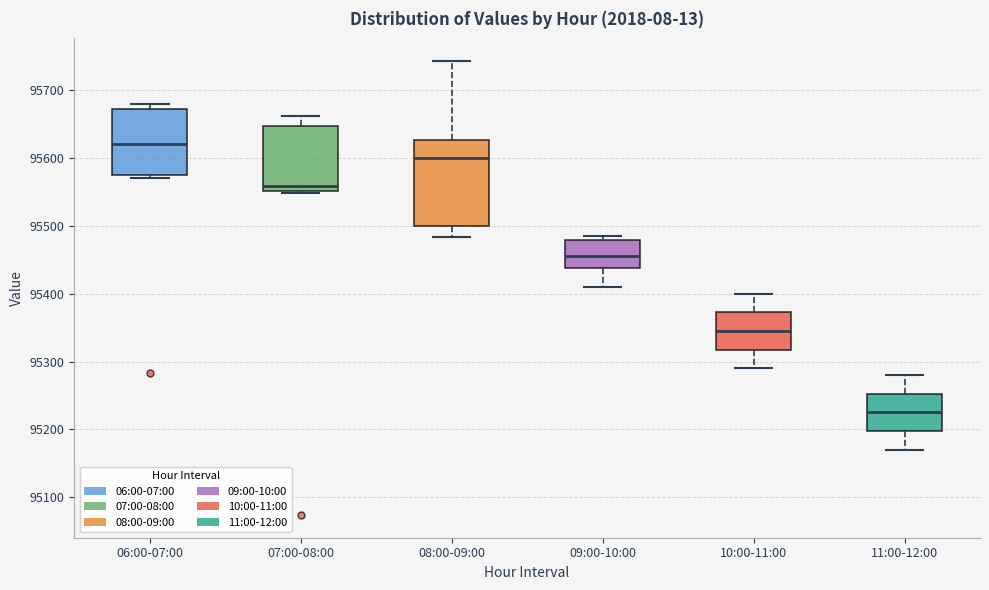

Comparing the boxes themselves (not the whiskers), which one is the tallest?

08:00-09:00